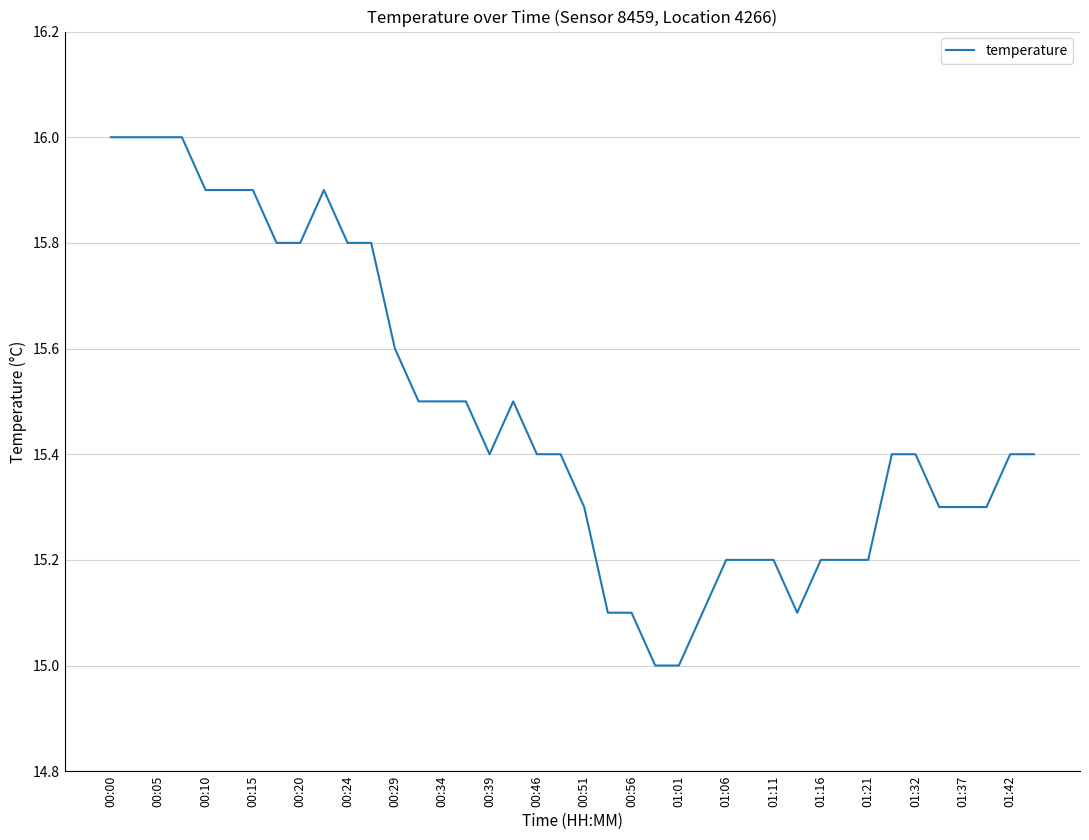

What is the smallest value displayed?

15.0